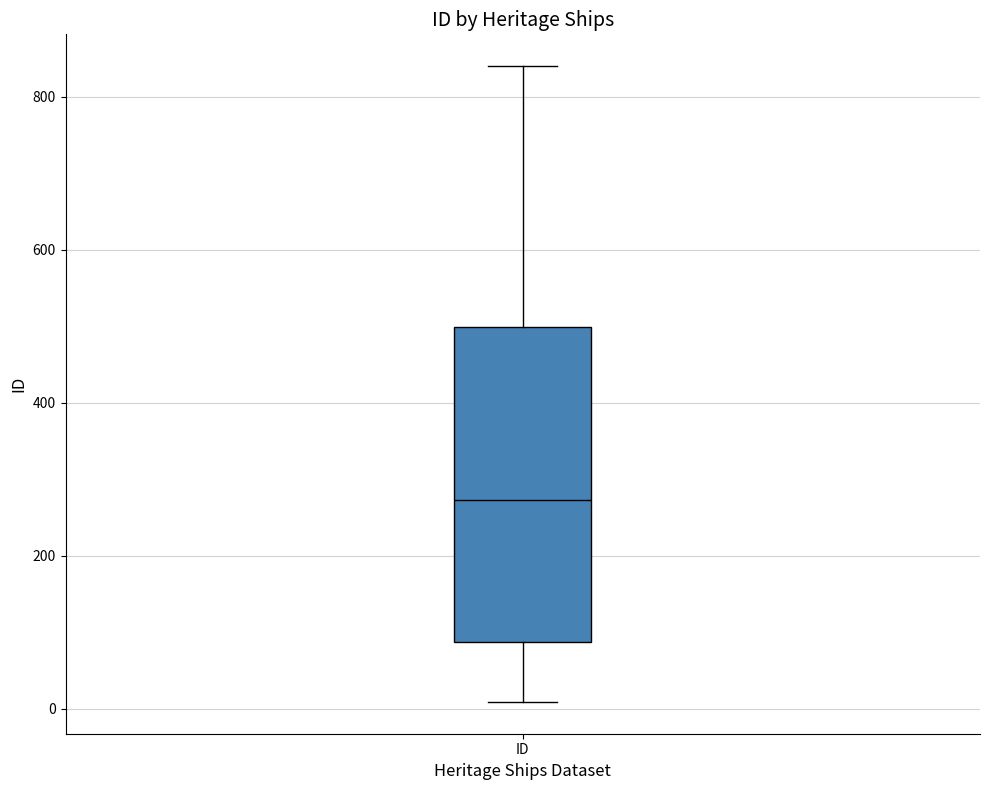

Where does the median line of the box for ID sit on the y-axis? The values are not printed on the chart, so give them approximately, as read against the axis.

280